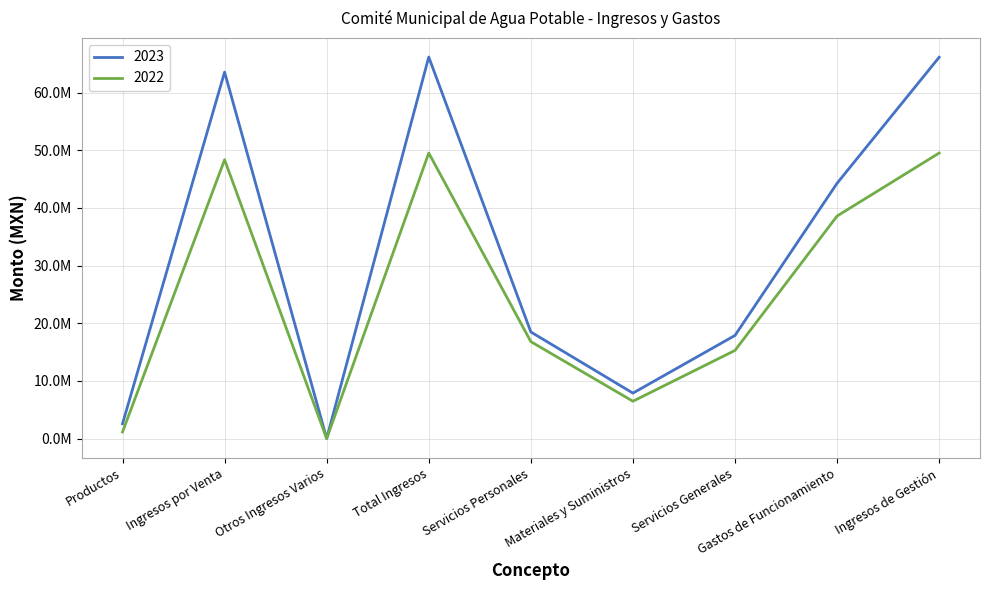

What is the sum of the 2023 values at Gastos de Funcionamiento and Ingresos por Venta?

107847687.4